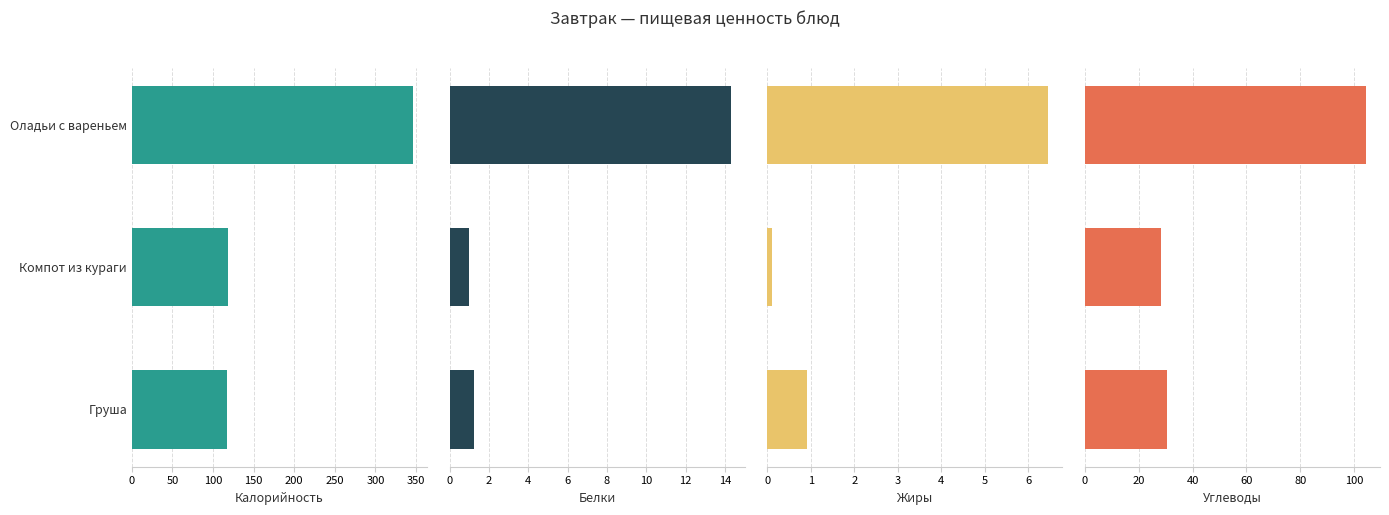

The value of Углеводы at Груша is 11.7. True or false?

False